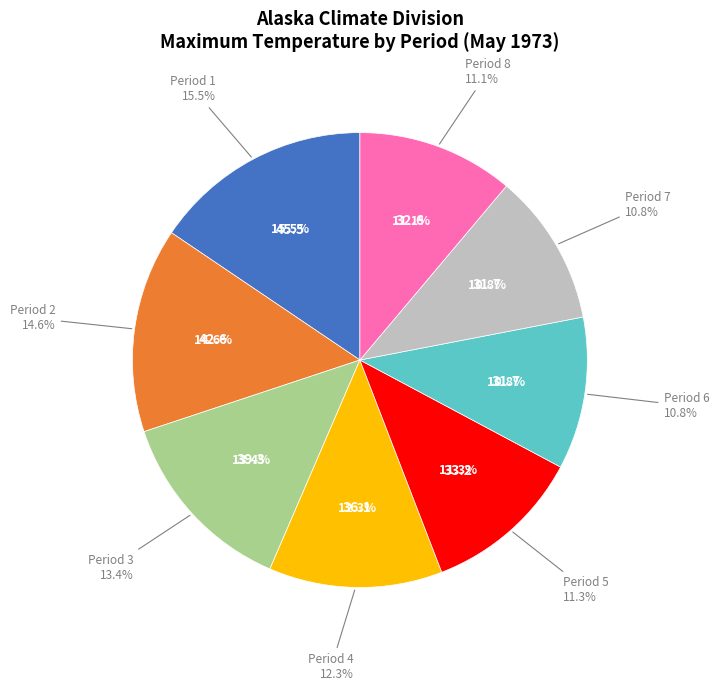

What is the total percentage of Period 7 and Period 1?

26.4%